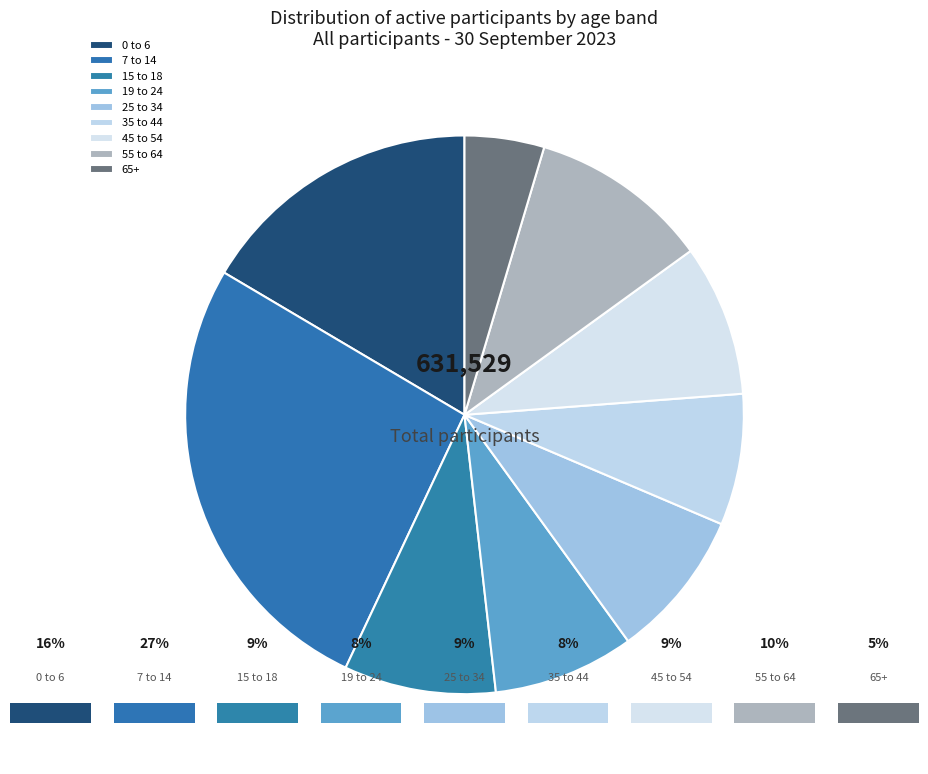

Does 15 to 18 represent more than half of the total?

No